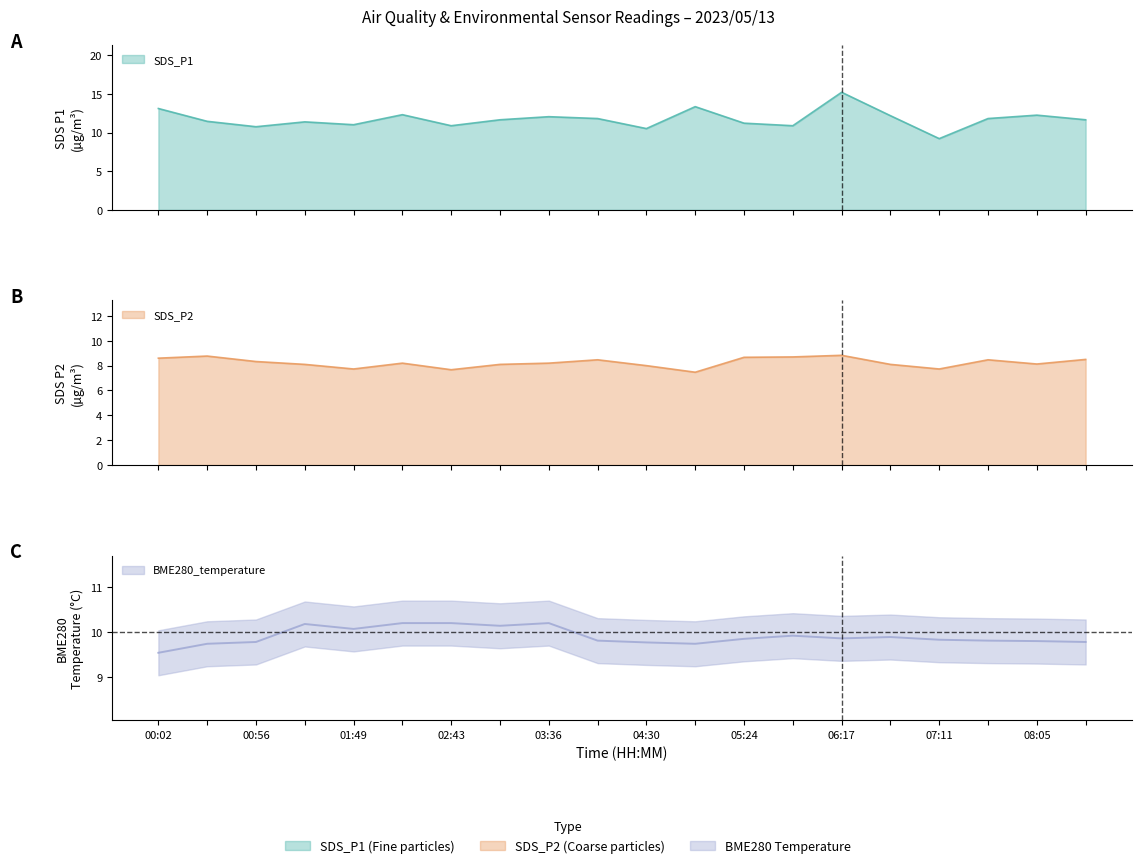

How many categories are shown in the chart?

20